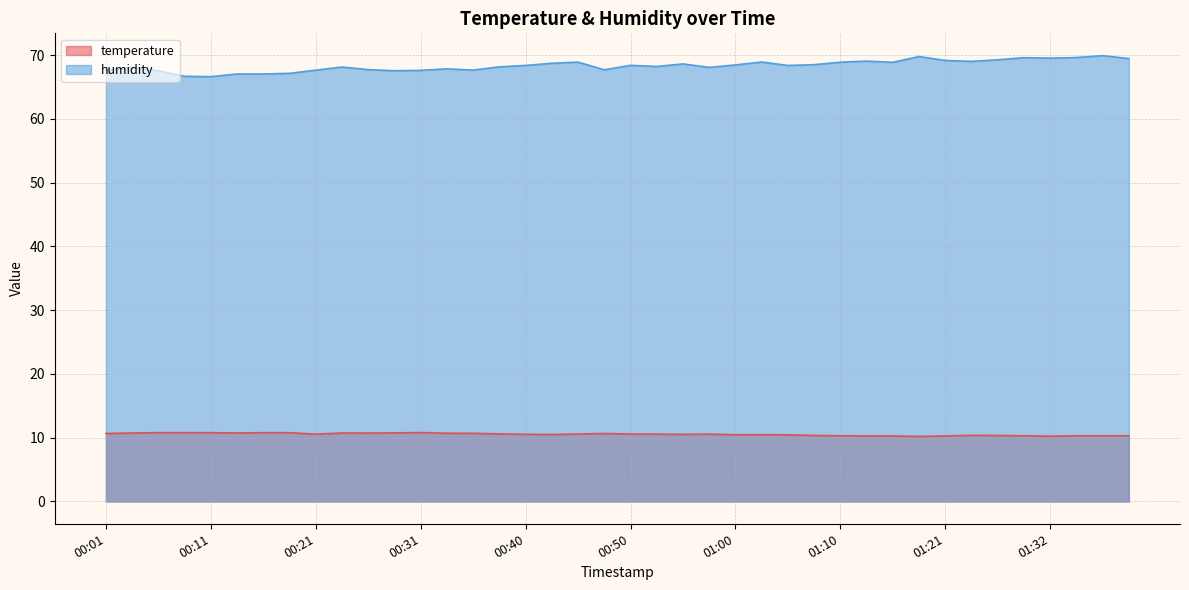

At which label does temperature reach its peak?

00:31